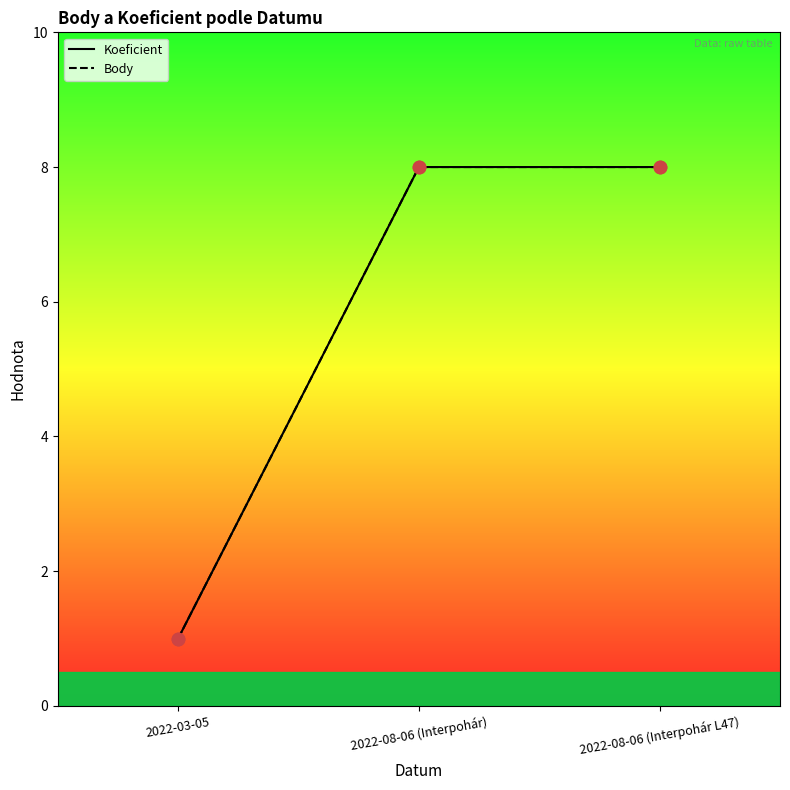

What is the total value across all series at 2022-08-06 (Interpohár)?

16